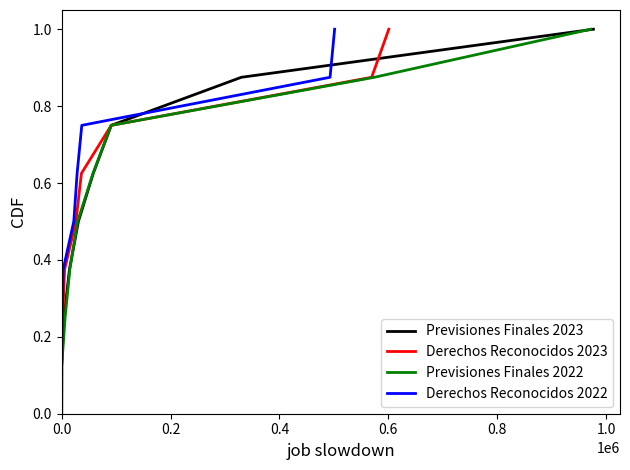

How many categories are shown in the chart?

9